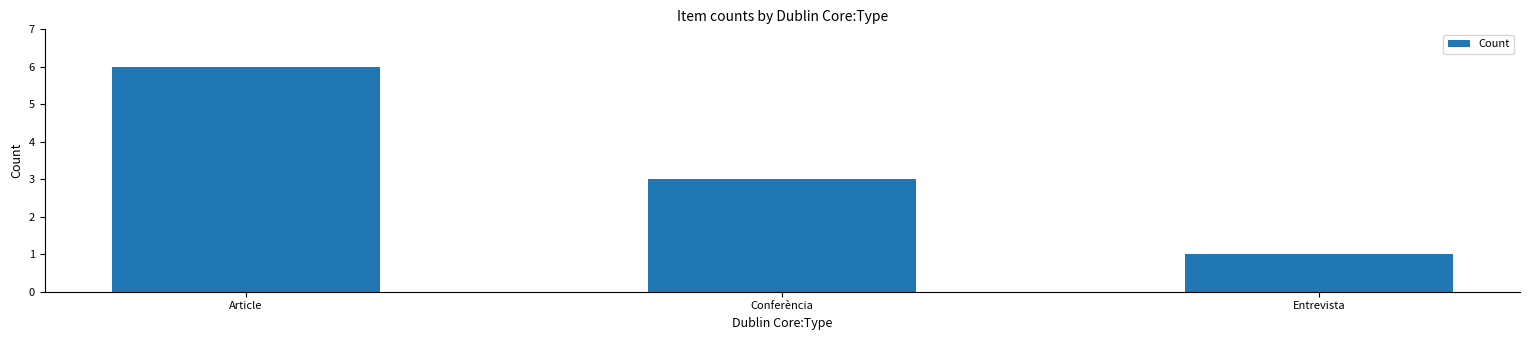

Is it true that the value at Article is 6?

True